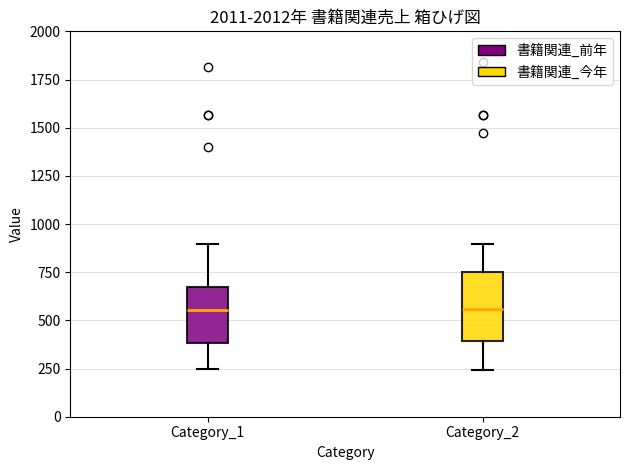

Reading left to right, transcribe this box plot: for each box, give where its median line is, the range the box spans, and where its two whiskers end, as read against the y-axis. The values are not printed on the chart, so give them approximately, as read against the axis.

Category_1: median 550, box 400 to 700, whiskers 250 to 900
Category_2: median 550, box 400 to 750, whiskers 250 to 900